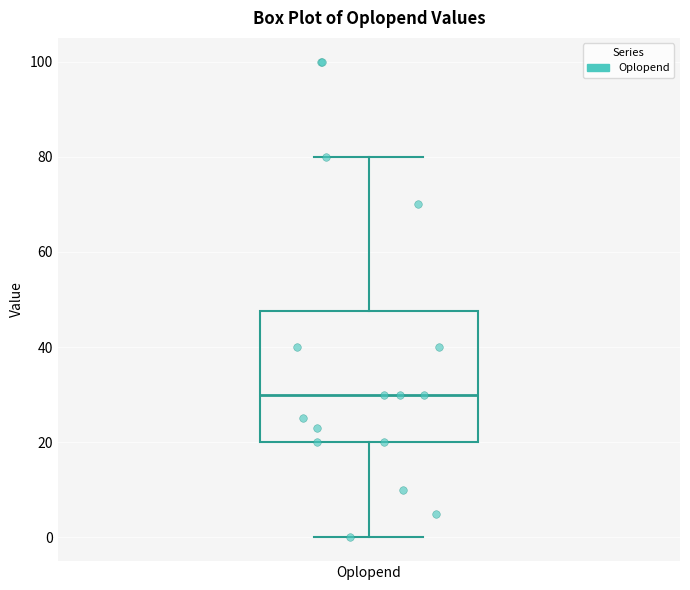

Read this box plot against the y-axis: the position of the median line, the range covered by the box, and the ends of both whiskers. The values are not printed on the chart, so give them approximately, as read against the axis.

median 30, box 20 to 48, whiskers 0 to 80